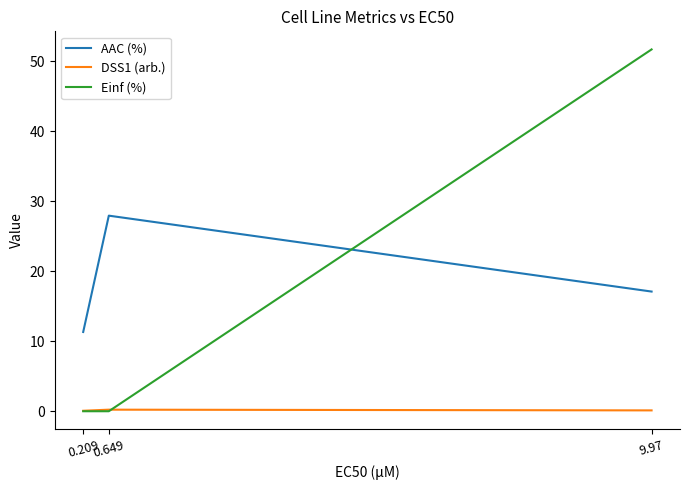

How many lines are shown in the chart?

3